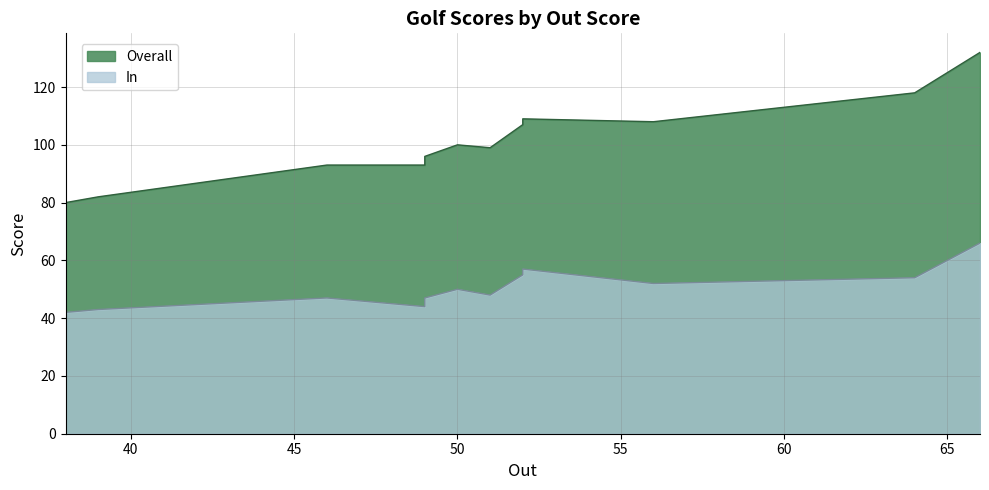

At which category does the chart reach its minimum across all series?

38